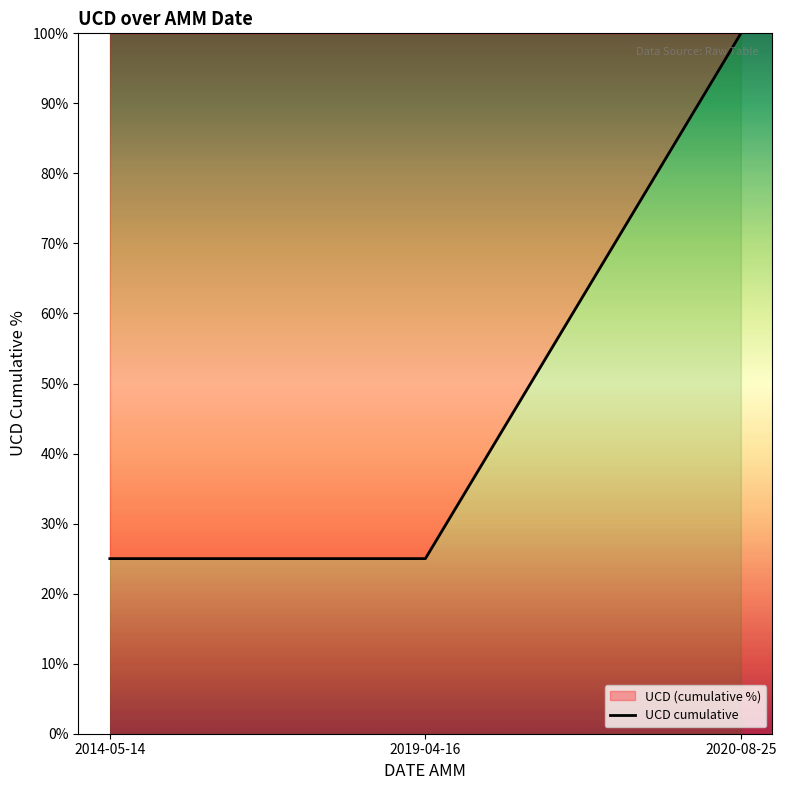

What is the average value?

50